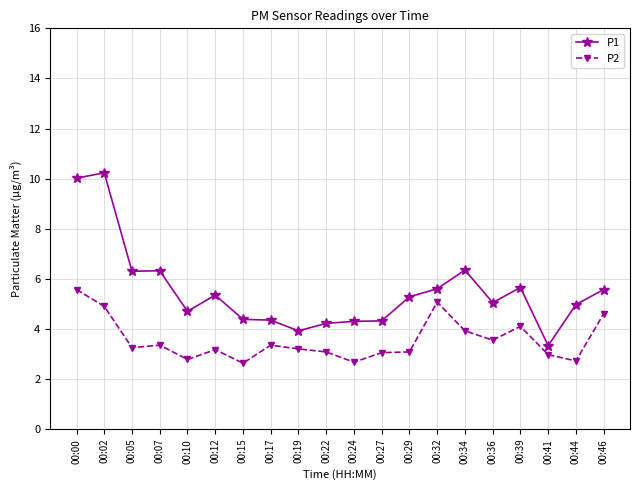

The value of P2 at 00:22 is 3.1. True or false?

True